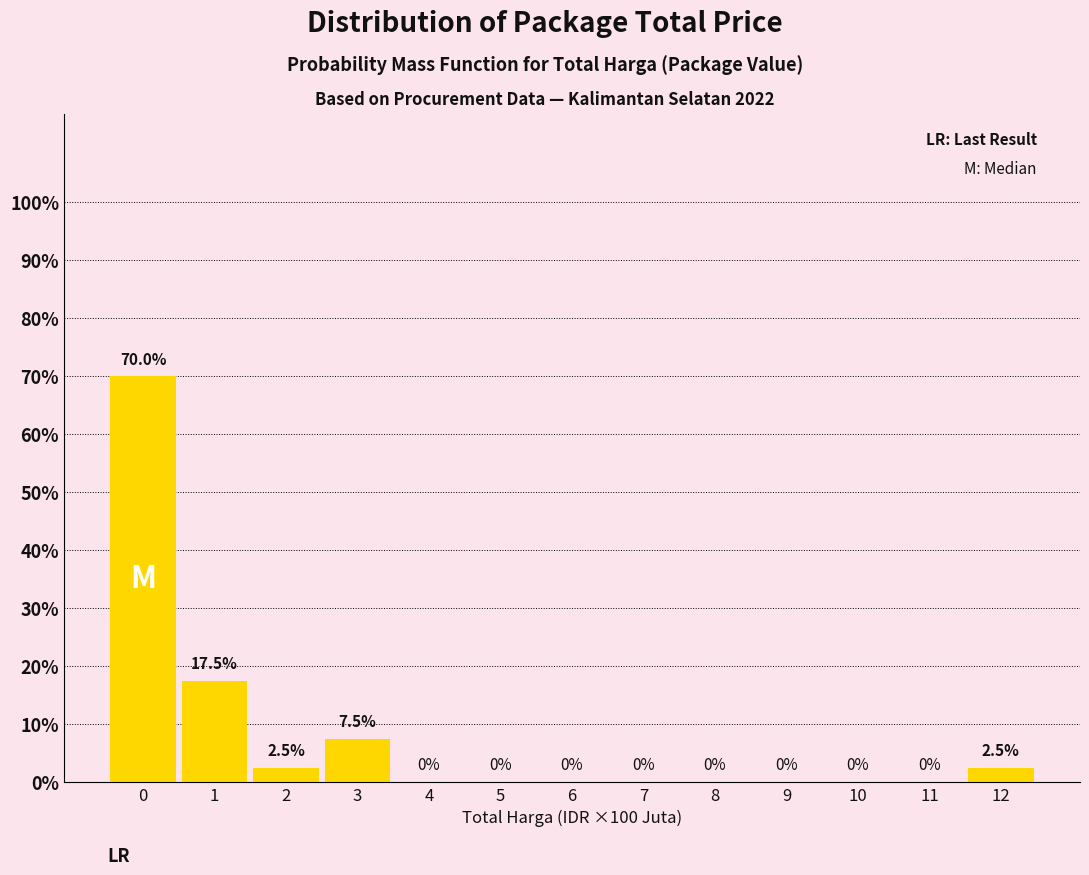

Reading right to left, extract all data points from this chart.

12=2.5	11=0.0	10=0.0	9=0.0	8=0.0	7=0.0	6=0.0	5=0.0	4=0.0	3=7.5	2=2.5	1=17.5	0=70.0